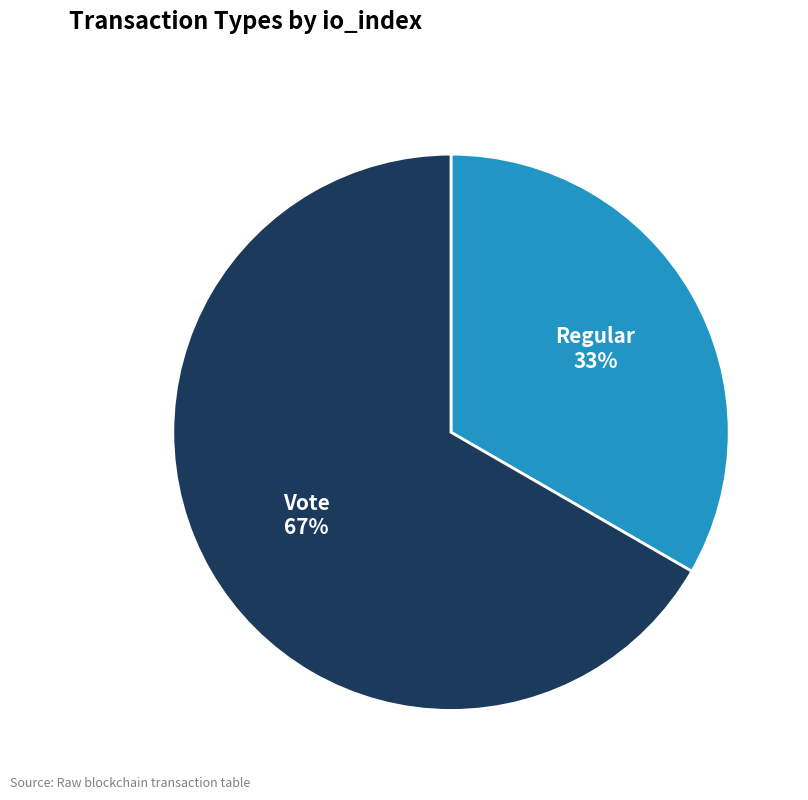

Rank the categories by value from highest to lowest.

Vote, Regular